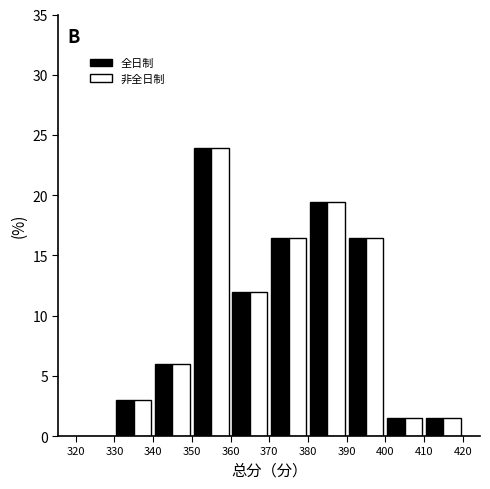

What is the height of the 全日制 bar covering 410 to 420 on the x-axis? The values are not printed on the chart, so give them approximately, as read against the axis.

1.5